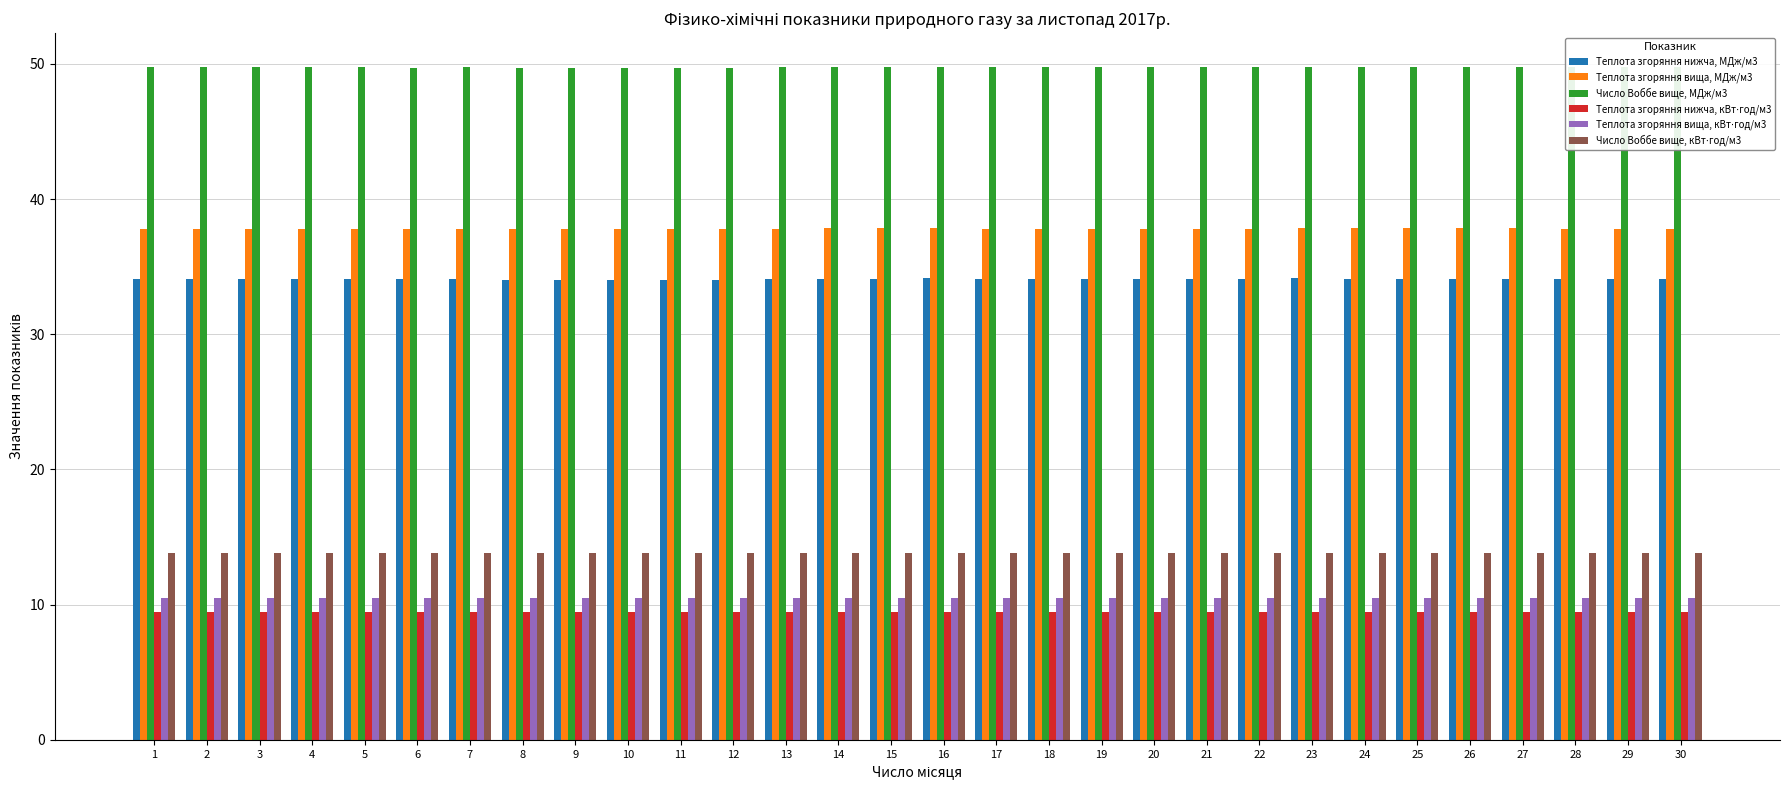

What is the spread (max minus min) of values at 11?

40.3